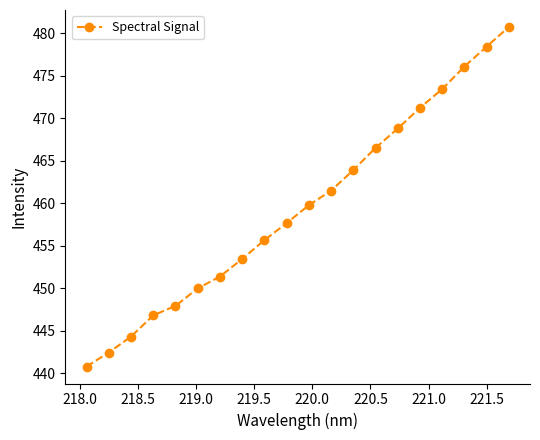

How many lines are shown in the chart?

1